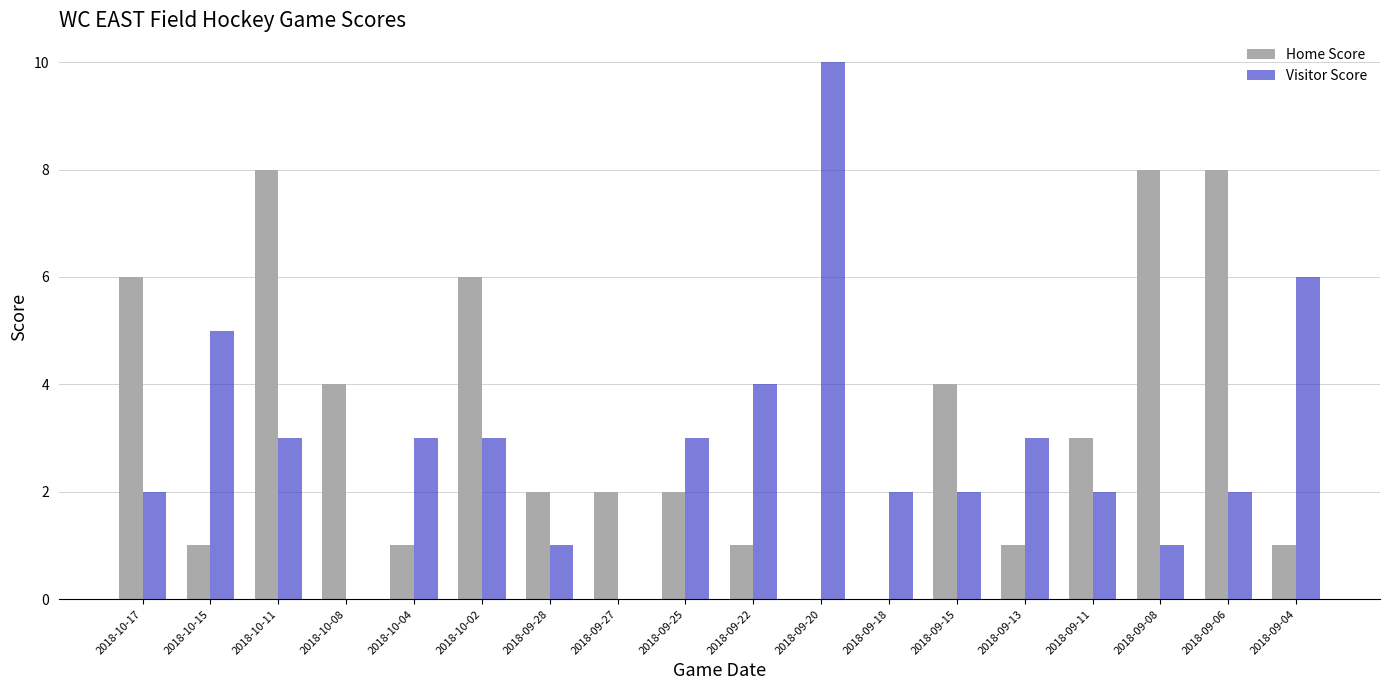

Count the number of data series in this chart.

2